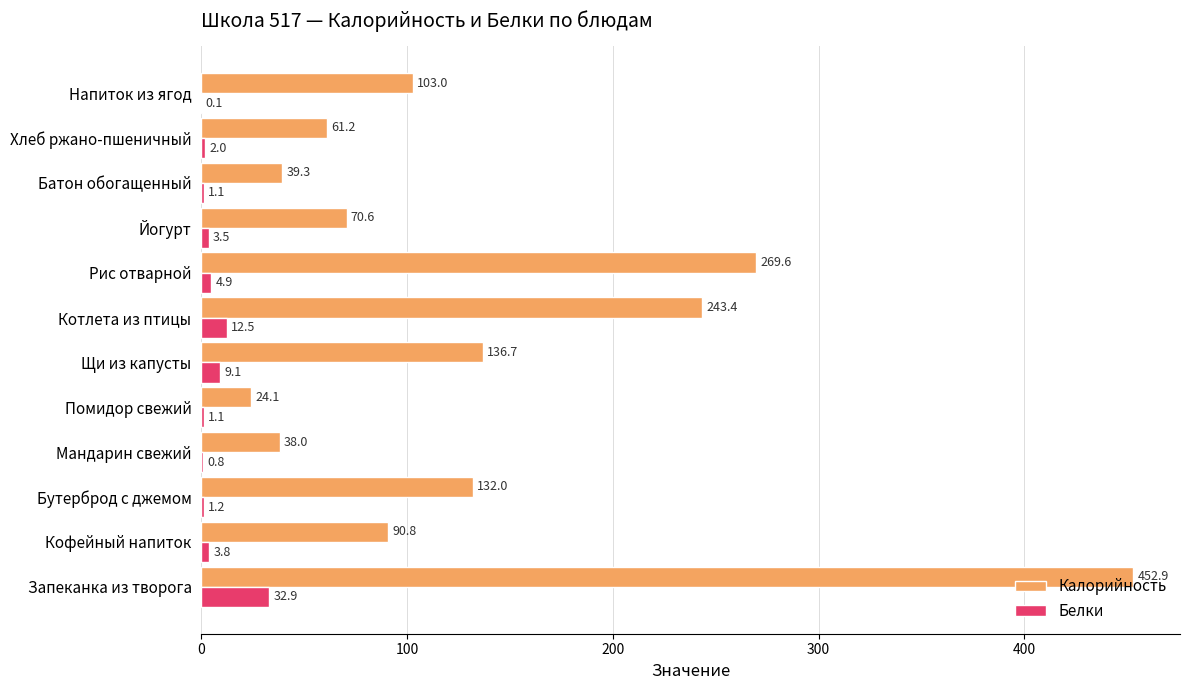

What is the total value across all series at Хлеб ржано-пшеничный?

63.2